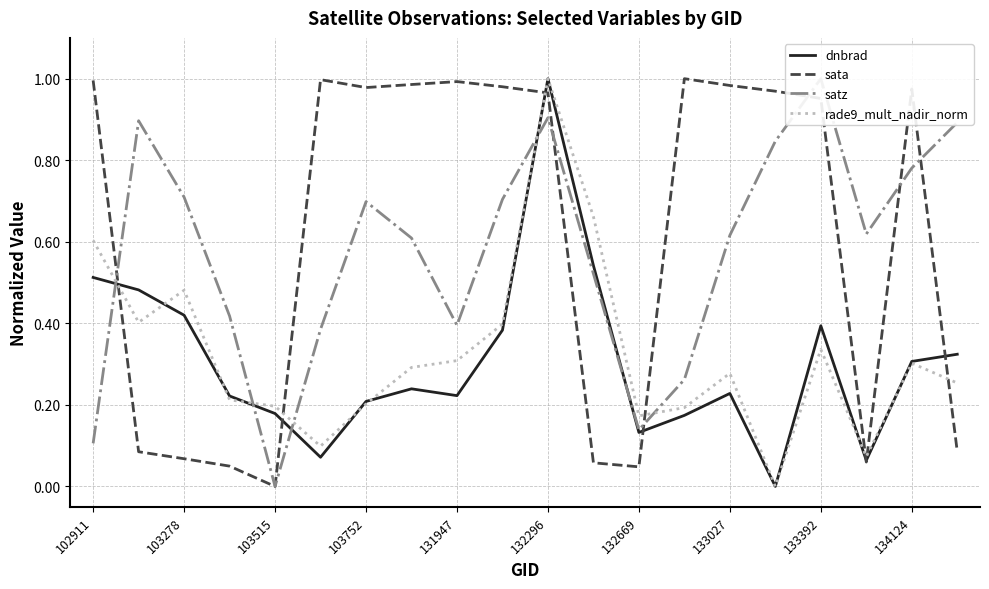

At which label does rade9_mult_nadir_norm reach its peak?

132296